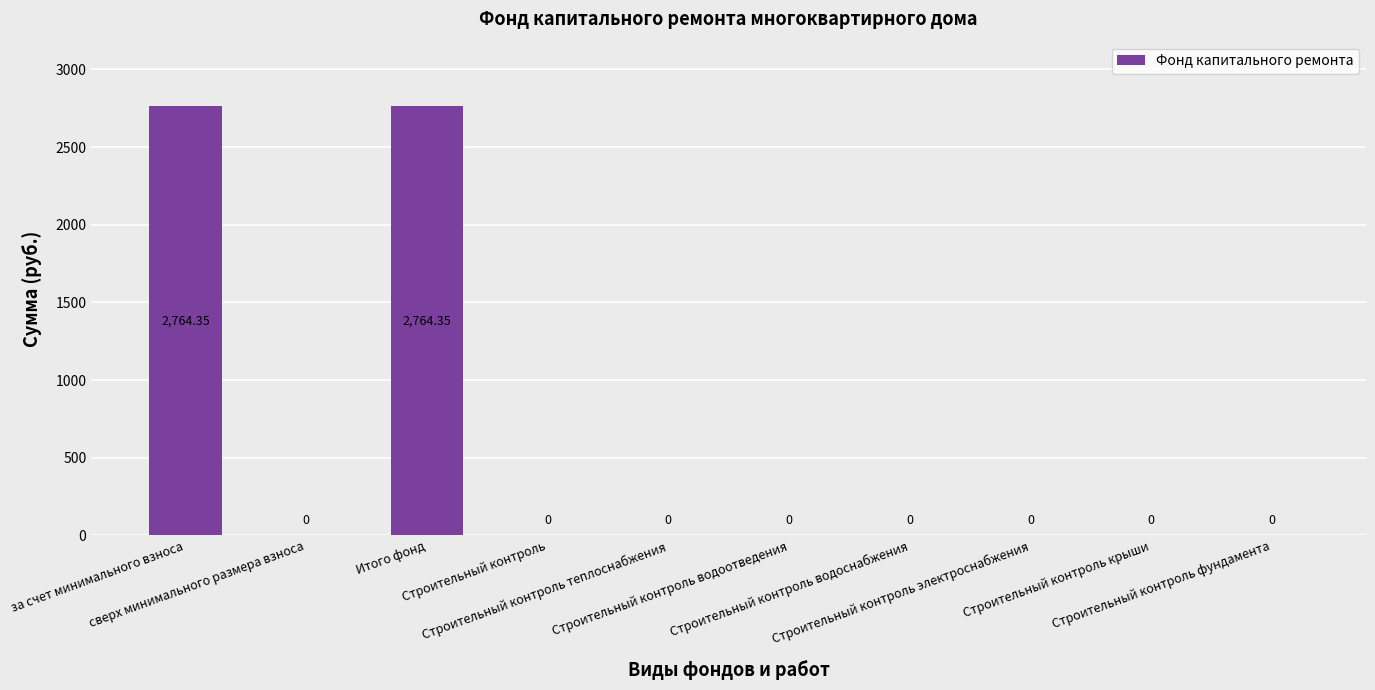

Count the number of categories in the chart.

10